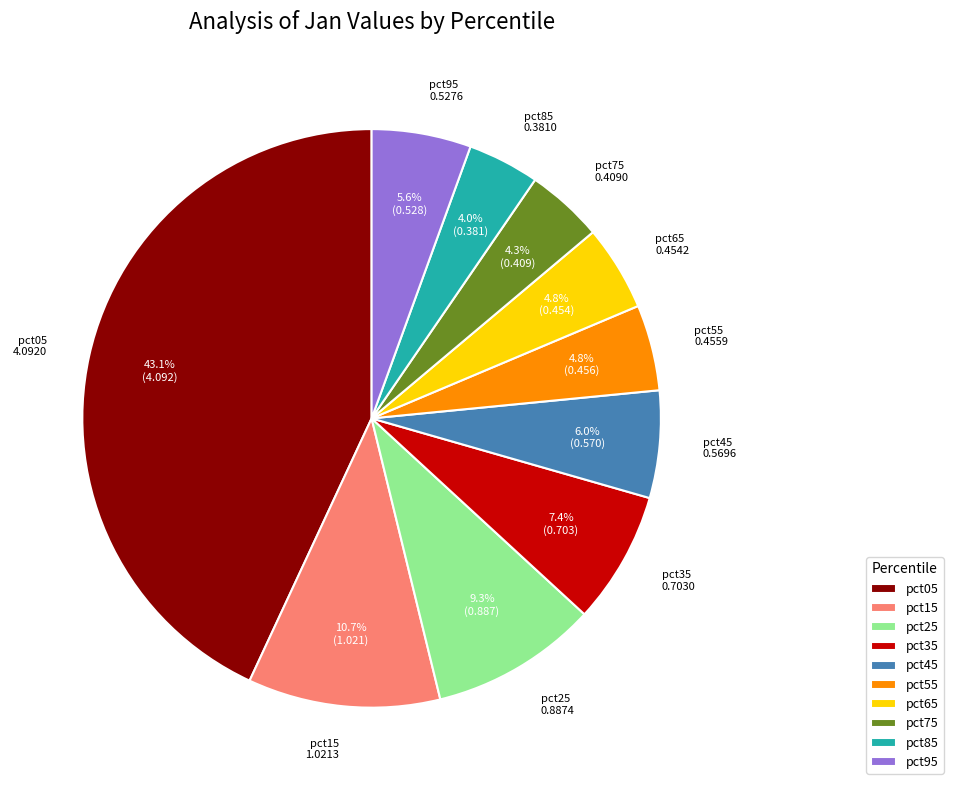

Is it true that pct75 is 4% of the pie?

True